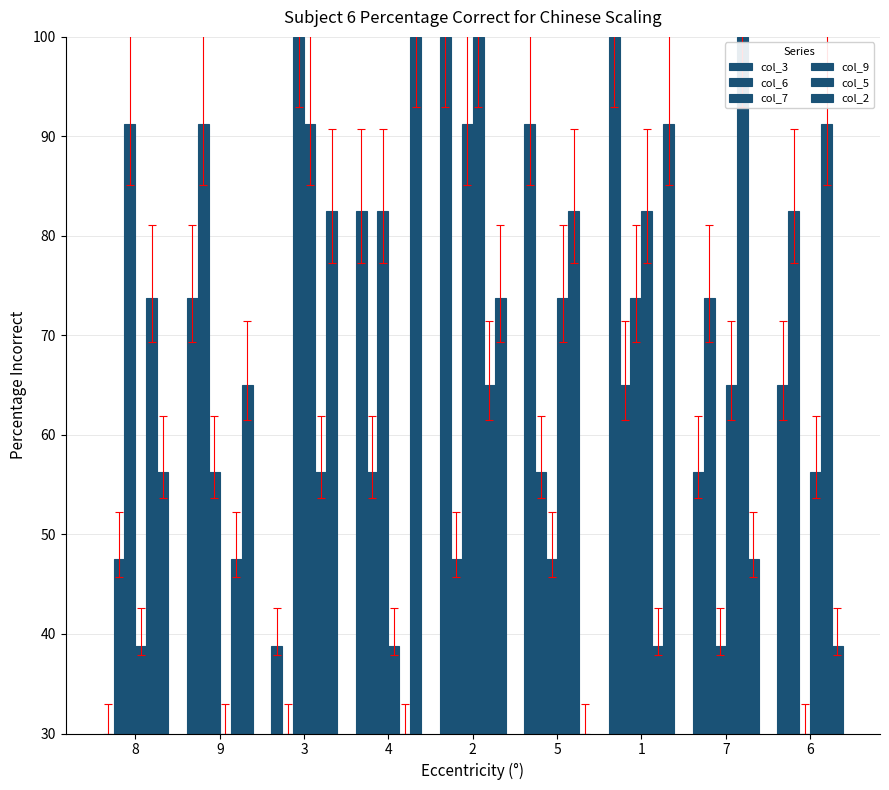

Are the bars horizontal?

No